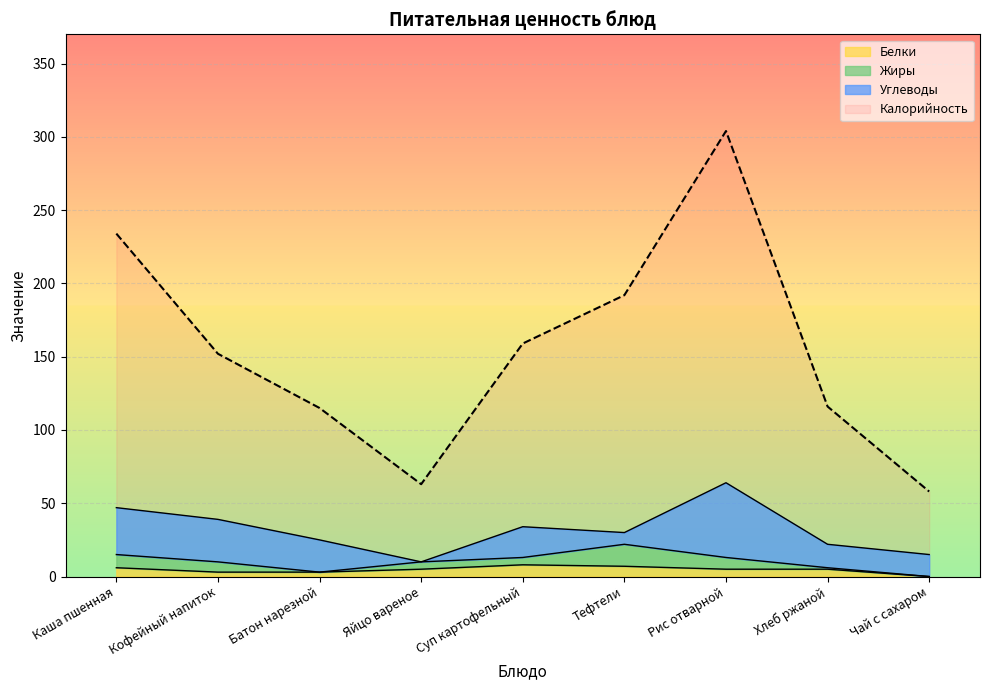

What is the label of the 1st point from the right?

Чай с сахаром